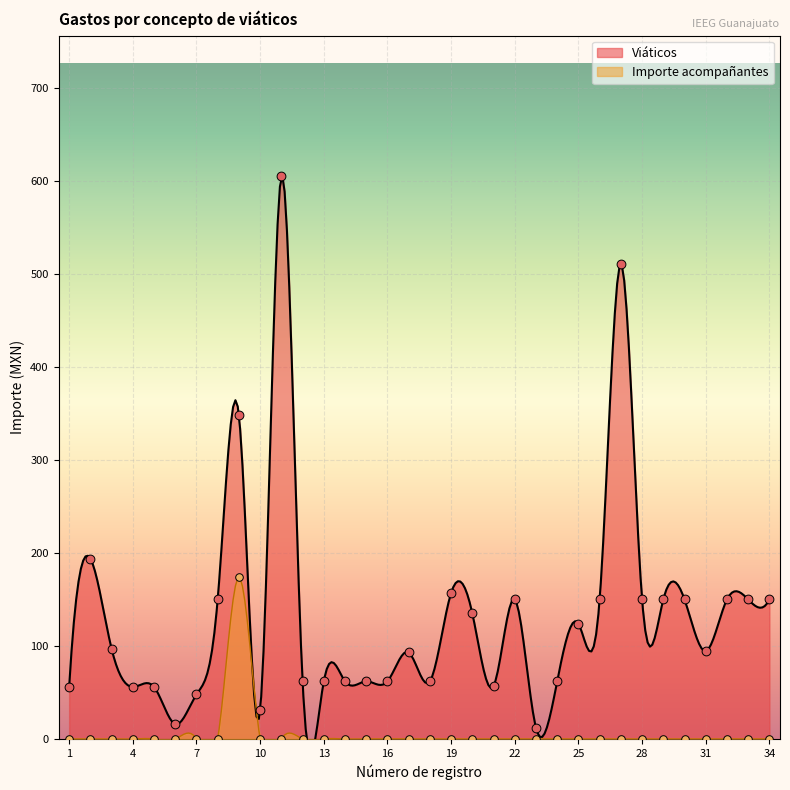

Which series has the largest Y range (max minus min)?

Viáticos